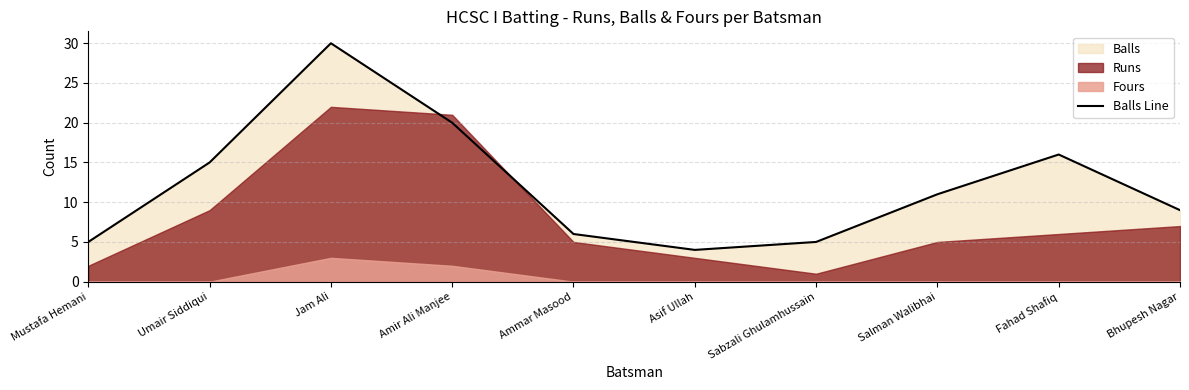

True or false: the data has more than 1 interior local peaks.

True